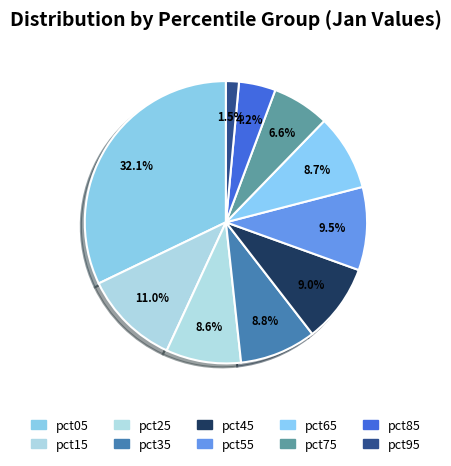

What percentage is the pct45 slice, to the nearest percent?

9%